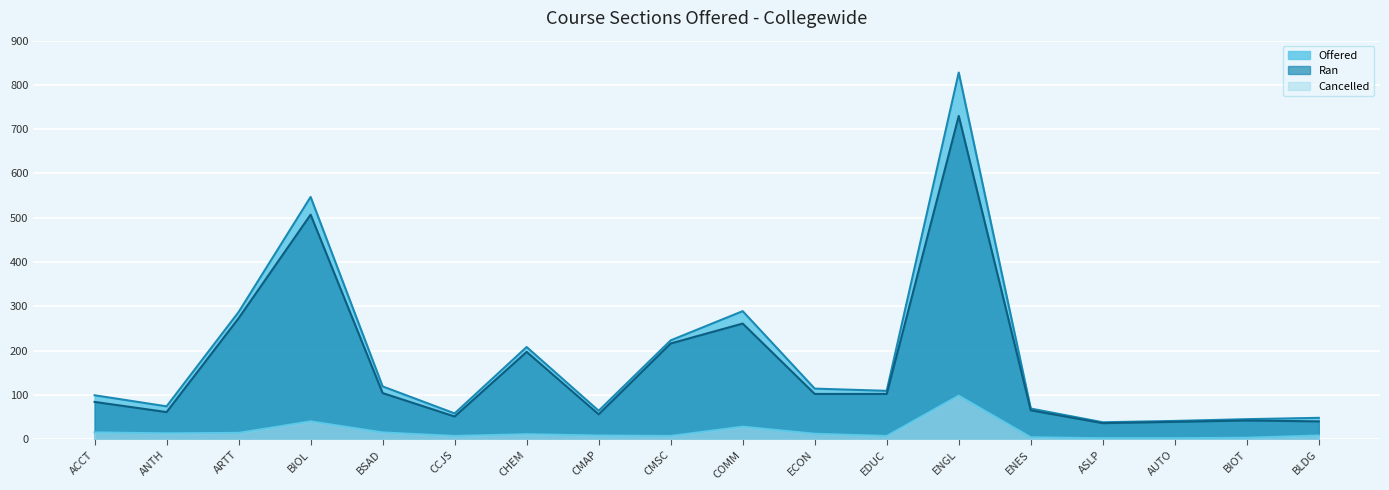

What is the maximum value for Ran?

730